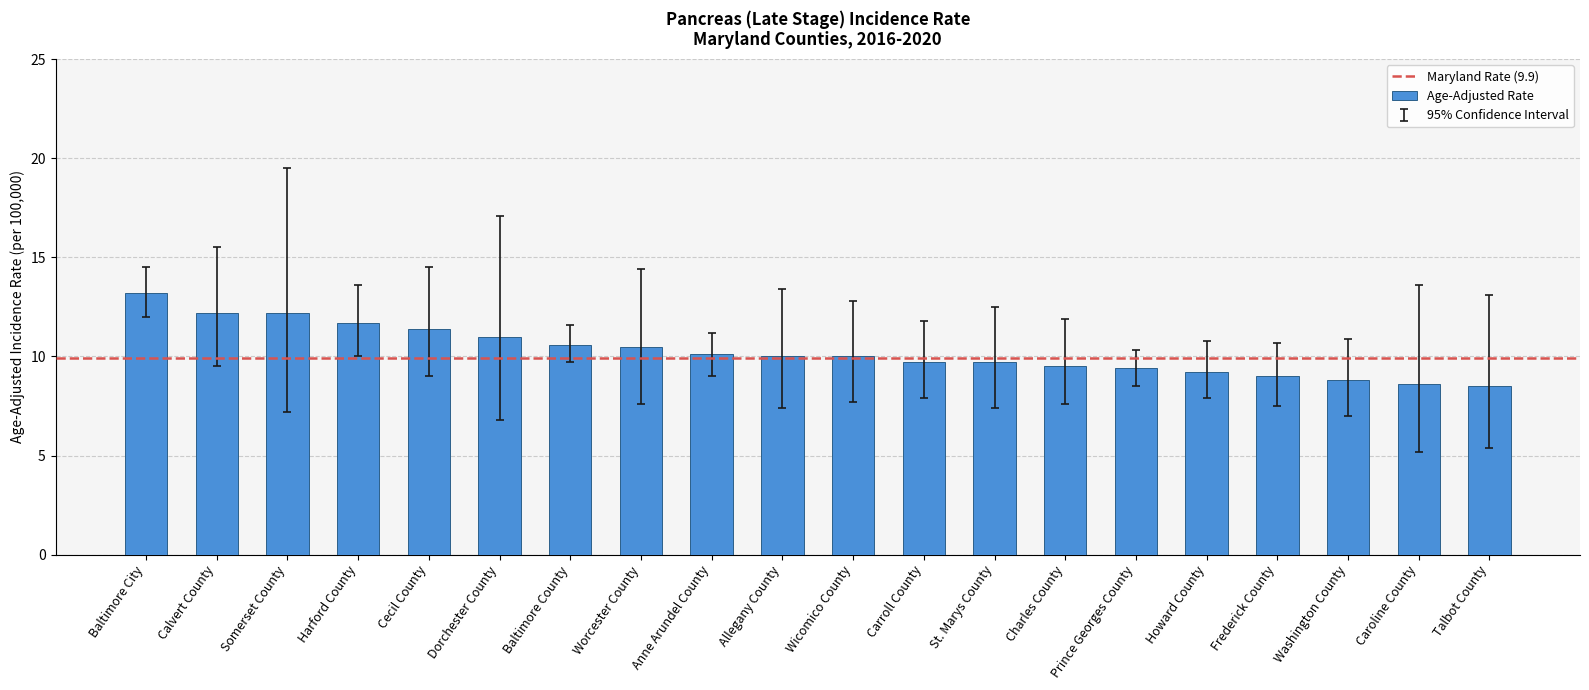

What is the smallest value displayed?

8.5